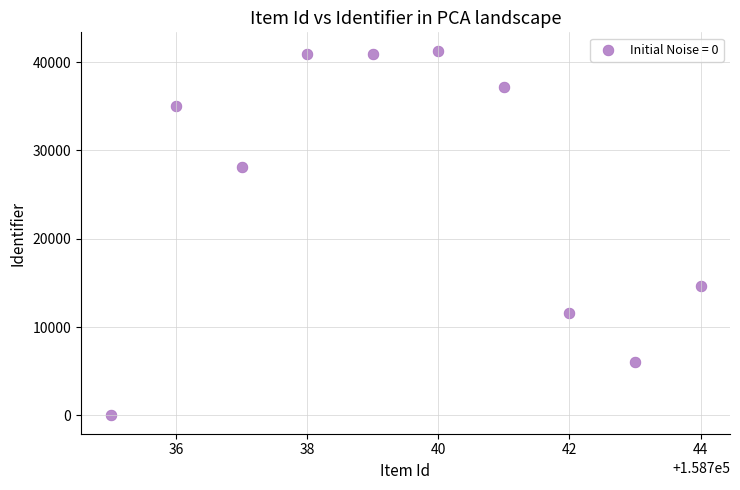

What Y value in the scatter plot is closest to 20647?

14647